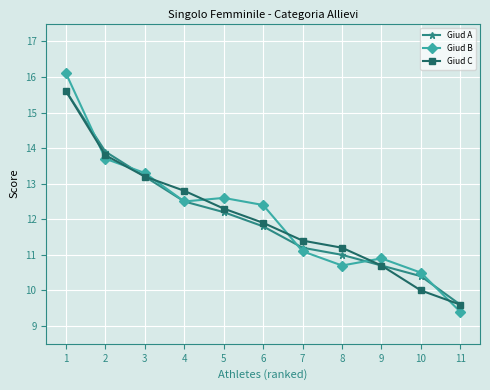

What is the sum of all Giud B values?

133.2